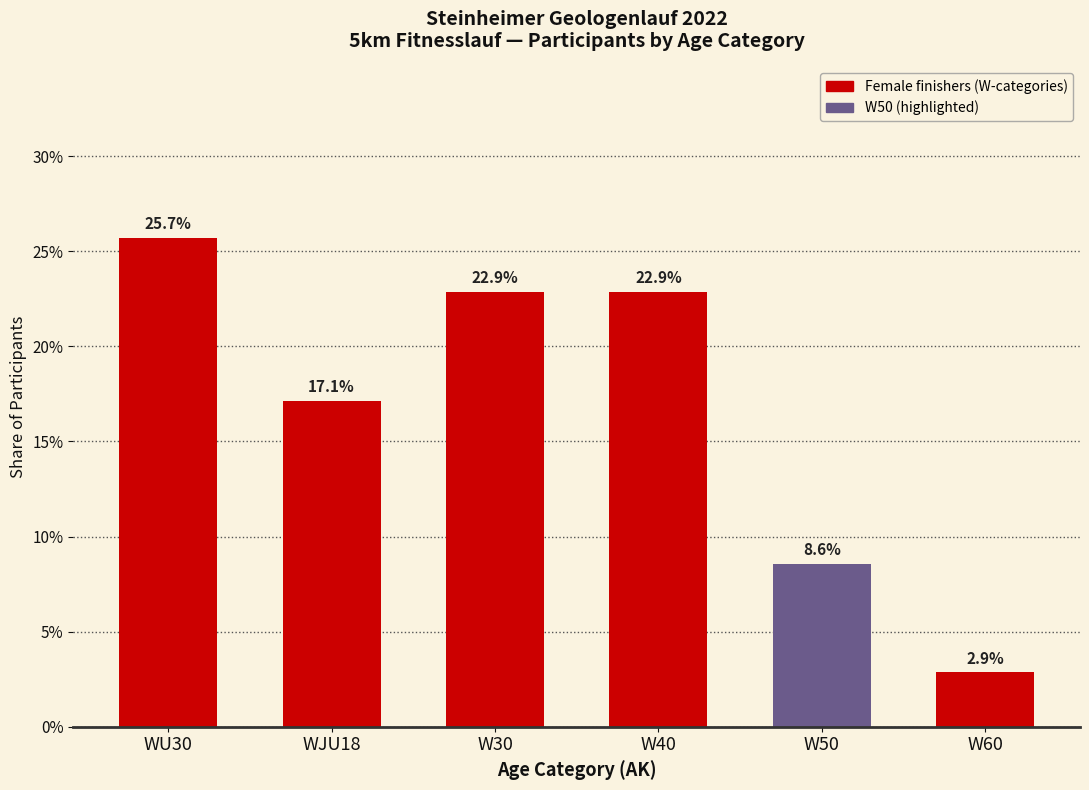

Reading right to left, what are all the values shown in this chart?

W60=2.9	W50=8.6	W40=22.9	W30=22.9	WJU18=17.1	WU30=25.7